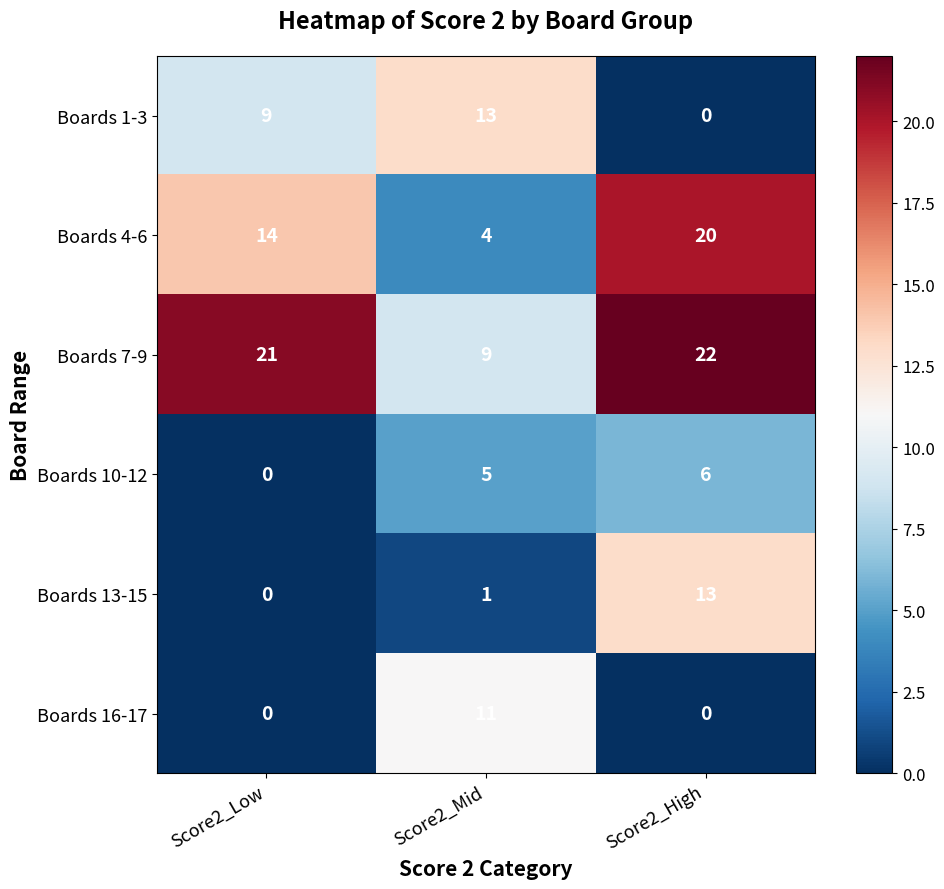

What is the sum of the Boards 16-17 values at Score2_Low and Score2_Mid?

11